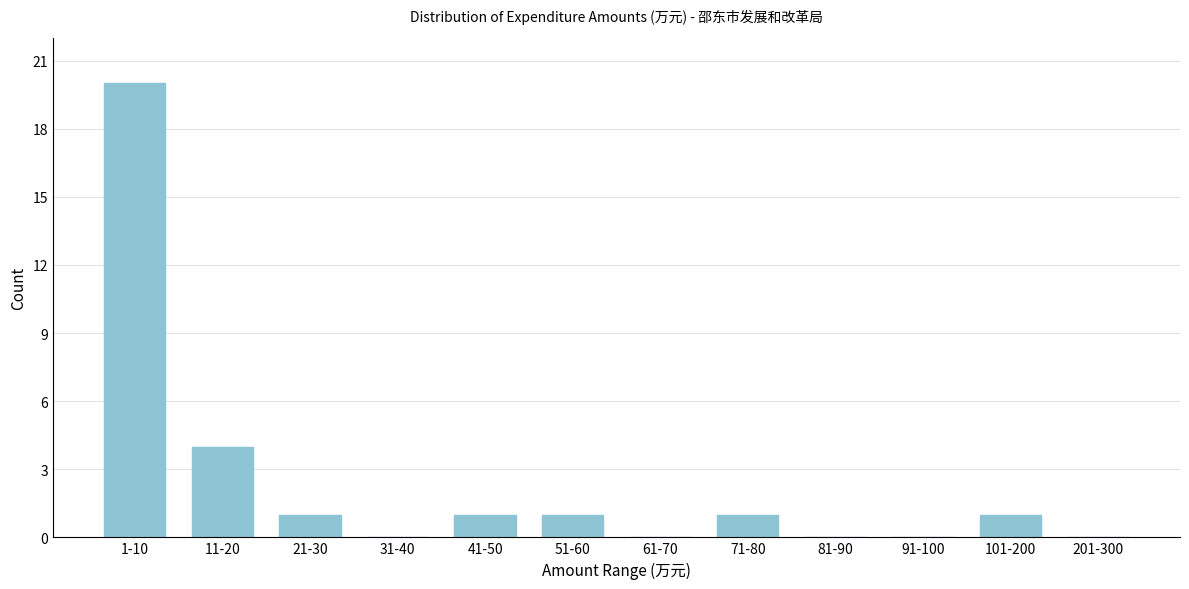

Reading right to left, what are all the values shown in this chart?

201-300=0	101-200=1	91-100=0	81-90=0	71-80=1	61-70=0	51-60=1	41-50=1	31-40=0	21-30=1	11-20=4	1-10=20